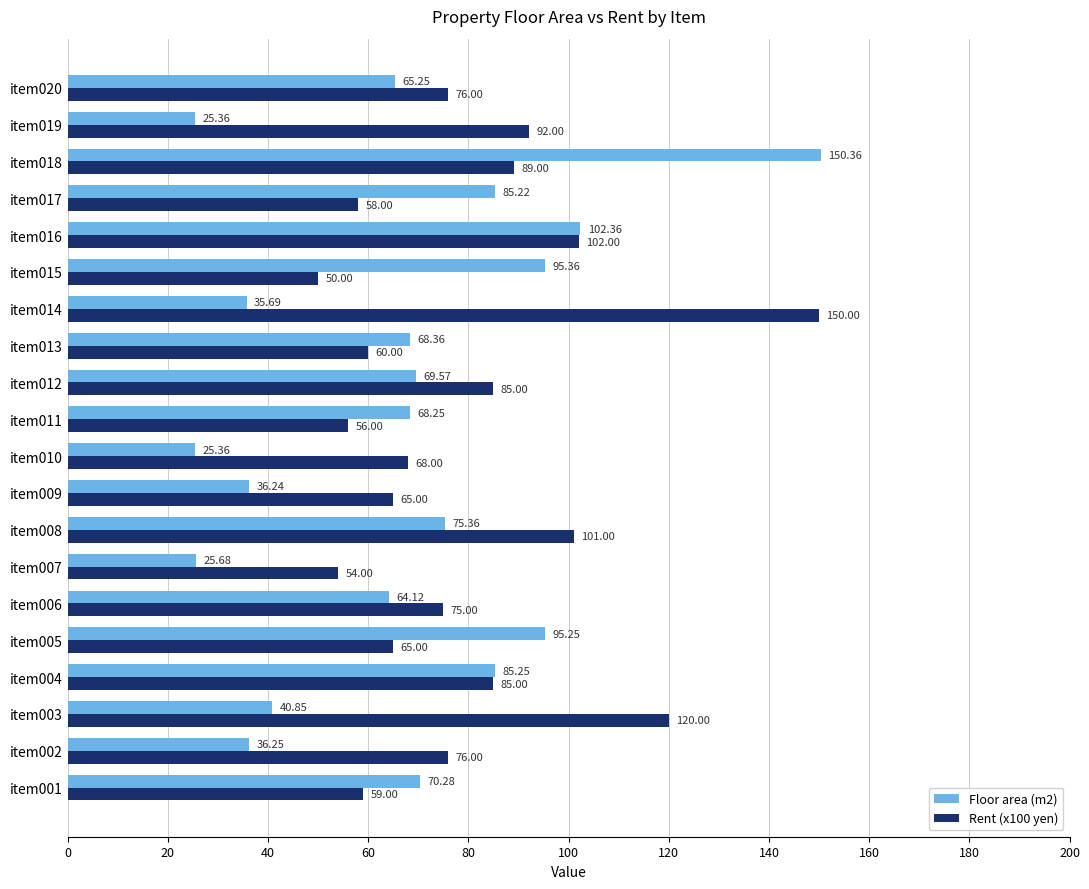

Which series has the largest range (max minus min)?

Floor area (m2)